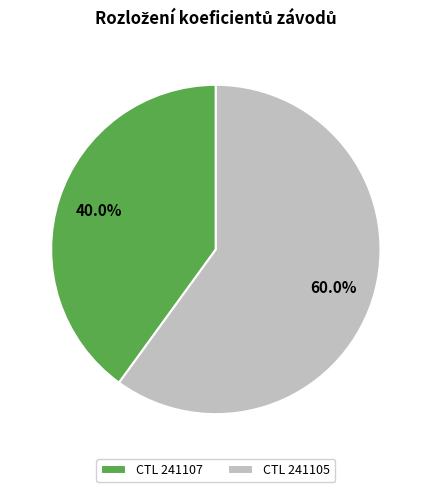

Is CTL 241105 the majority of the pie?

Yes